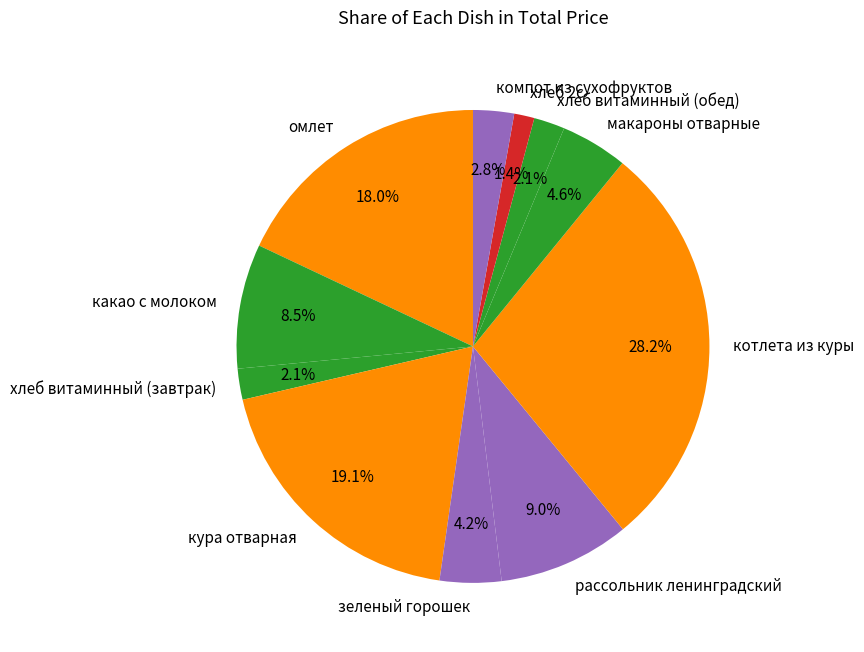

To the nearest percent, what is the combined percentage of компот из сухофруктов and хлеб витаминный (завтрак)?

5%